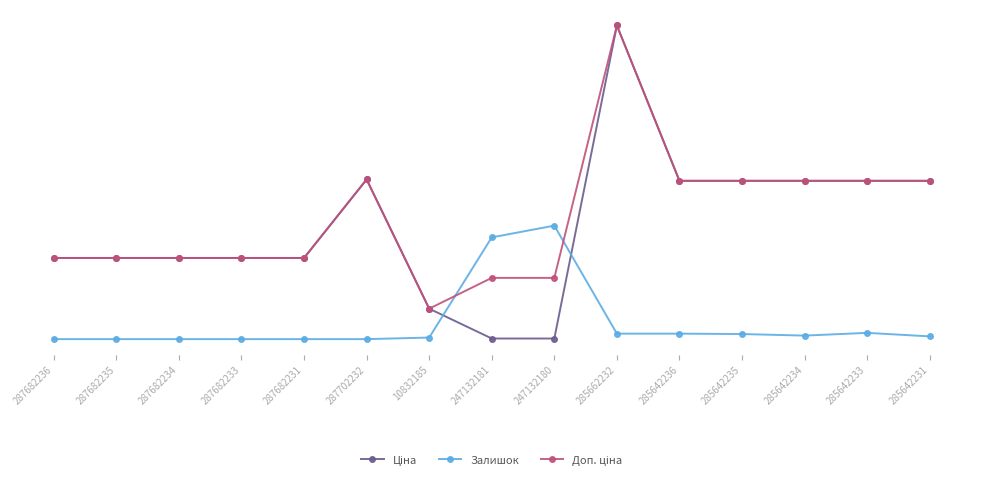

Reading right to left, list all the values displayed in this chart.

Ціна: 285642231=29491.5	285642233=29491.5	285642234=29491.5	285642235=29491.5	285642236=29491.5	285662232=58426.5	247132180=114.1	247132181=114.1	10832185=5673.8	287702232=29747.2	287682231=15120.0	287682233=15120.0	287682234=15120.0	287682235=15120.0	287682236=15120.0
Залишок: 285642231=510.3	285642233=1166.5	285642234=656.1	285642235=947.8	285642236=1020.7	285662232=1020.7	247132180=21142.2	247132181=18955.1	10832185=291.6	287702232=0.0	287682231=0.0	287682233=0.0	287682234=0.0	287682235=0.0	287682236=0.0
Доп. ціна: 285642231=29491.5	285642233=29491.5	285642234=29491.5	285642235=29491.5	285642236=29491.5	285662232=58426.5	247132180=11410.0	247132181=11410.0	10832185=5673.8	287702232=29747.2	287682231=15120.0	287682233=15120.0	287682234=15120.0	287682235=15120.0	287682236=15120.0